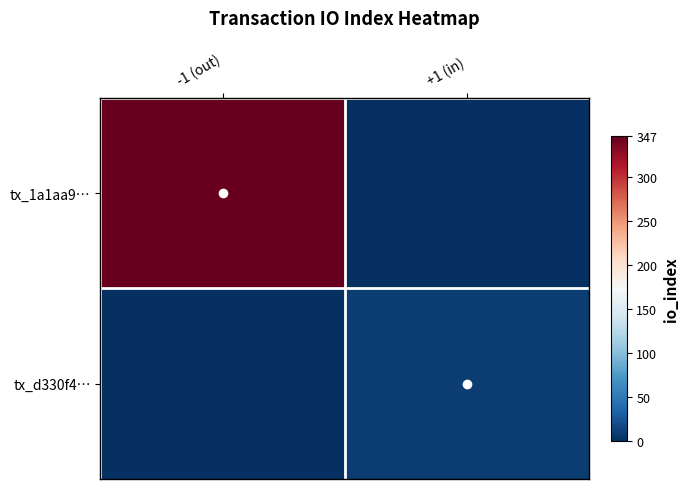

At -1 (out), list the series in order from smallest to largest.

tx_d330f4…, tx_1a1aa9…